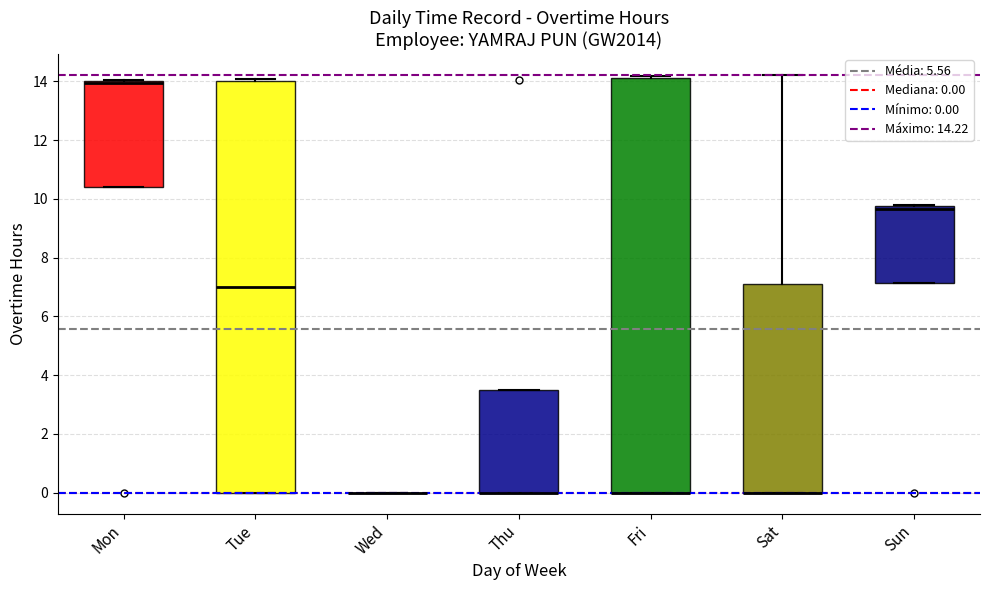

Reading left to right, read every box against the y-axis: the position of its median line, the range the box covers, and the ends of its whiskers. The values are not printed on the chart, so give them approximately, as read against the axis.

Mon: median 14.0 (just below the box's upper edge), box 10.4 to 14.0, whiskers 10.4 to 14.0
Tue: median 7.0, box 0.0 to 14.0, whiskers 0.0 to 14.0 (just above the box's upper edge)
Wed: box collapsed to a line at 0.0, whiskers 0.0 to 0.0
Thu: median 0.0 (drawn on the box's lower edge), box 0.0 to 3.6, whiskers 0.0 to 3.6
Fri: median 0.0 (drawn on the box's lower edge), box 0.0 to 14.2, whiskers 0.0 to 14.2
Sat: median 0.0 (drawn on the box's lower edge), box 0.0 to 7.2, whiskers 0.0 to 14.2
Sun: median 9.6, box 7.2 to 9.8, whiskers 7.2 to 9.8